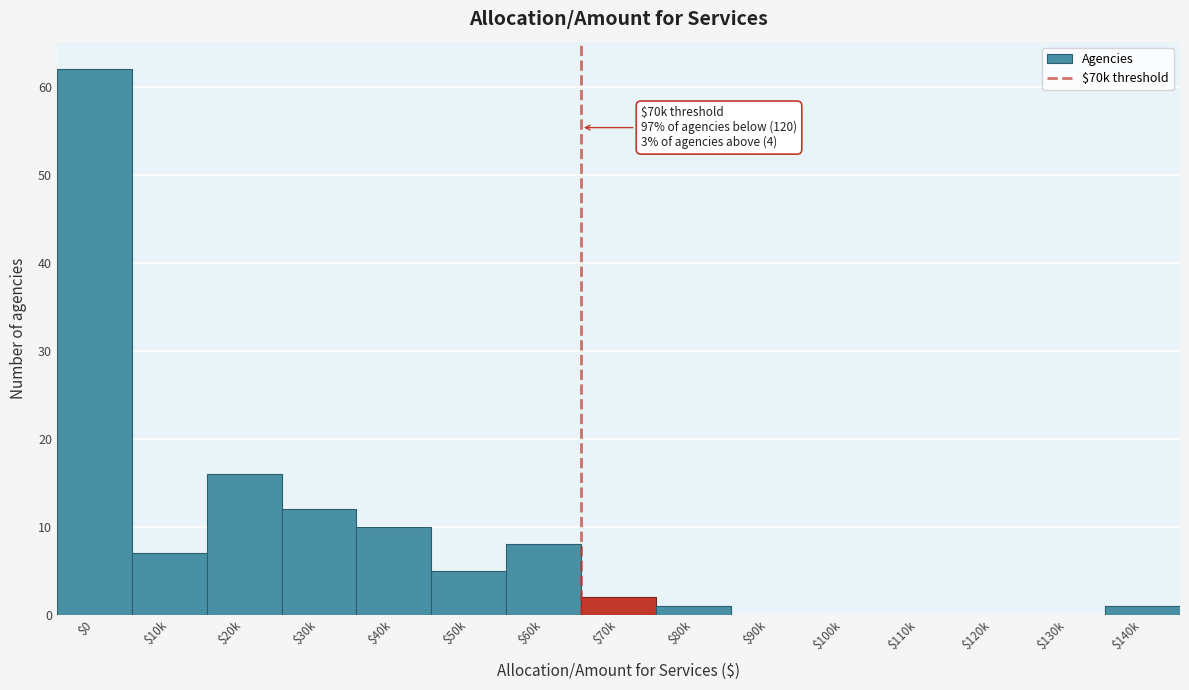

At which label is the value closest to 31?

$20k